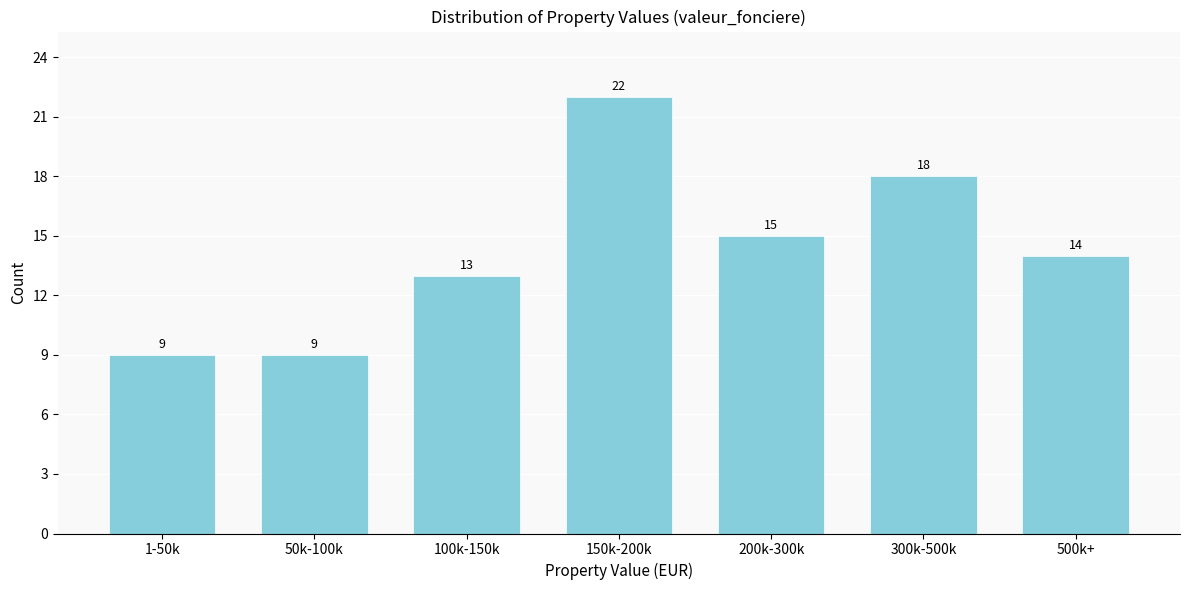

Reading left to right, transcribe all the data shown in this chart.

1-50k=9	50k-100k=9	100k-150k=13	150k-200k=22	200k-300k=15	300k-500k=18	500k+=14